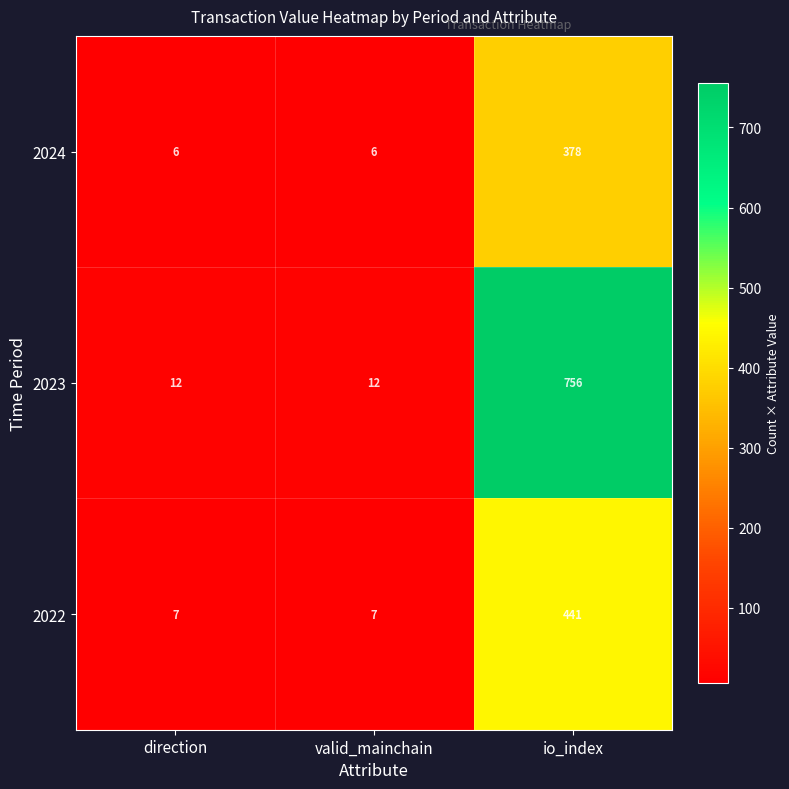

Which series has the largest total across all categories?

2023